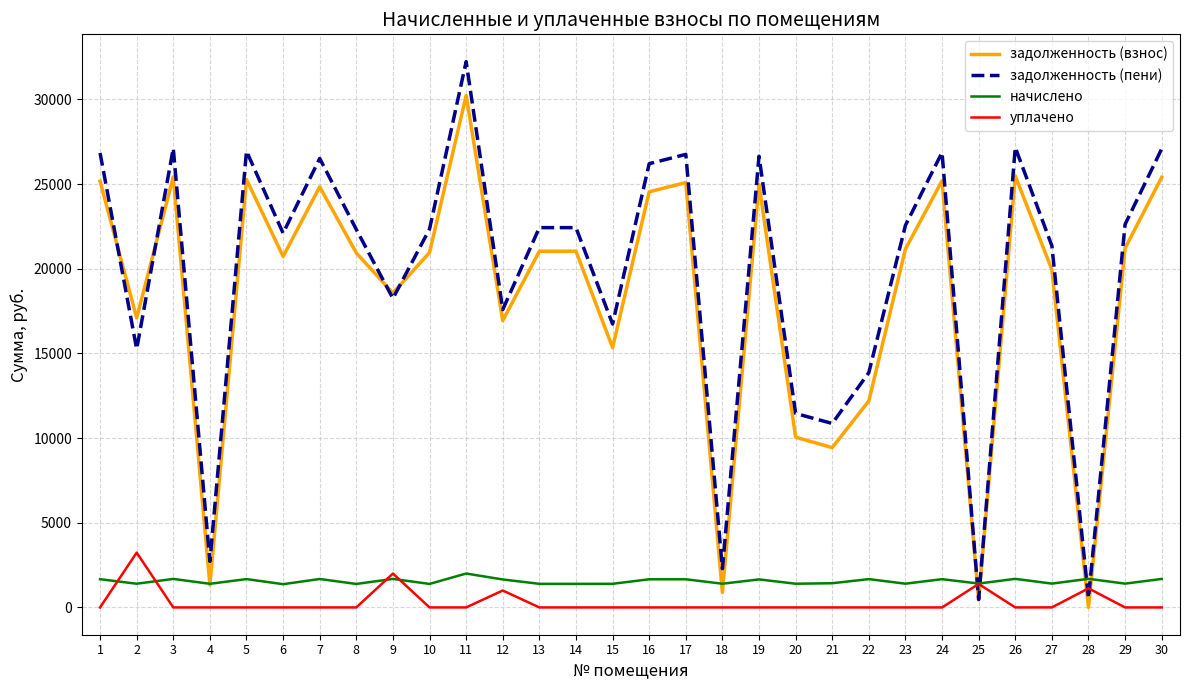

Between which two adjacent categories do начислено and задолженность (пени) first intersect?

24 and 25